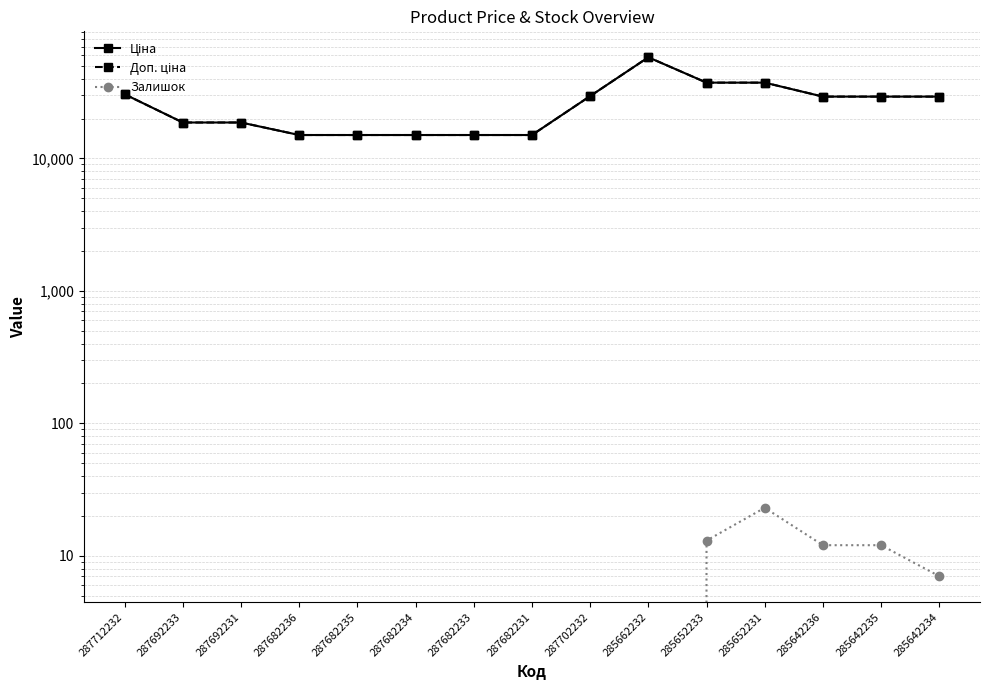

Between 287712232 and 285642236, which is larger?

287712232